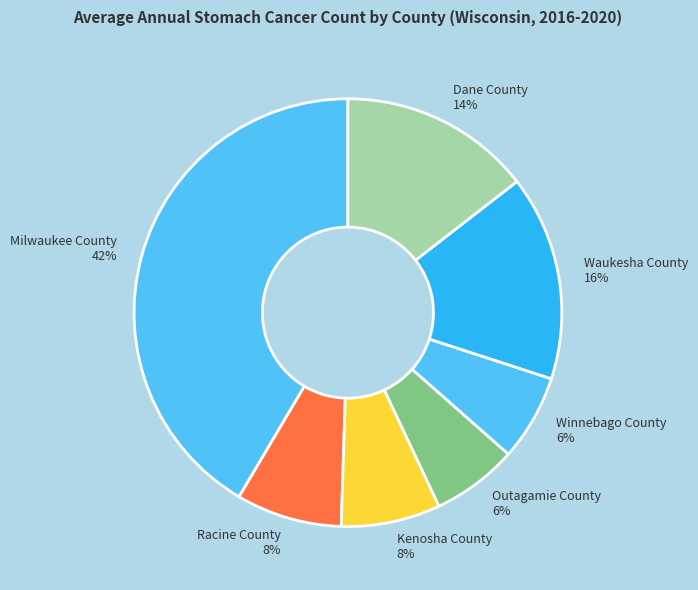

To the nearest percent, what is the combined percentage of Milwaukee County and Outagamie County?

48%